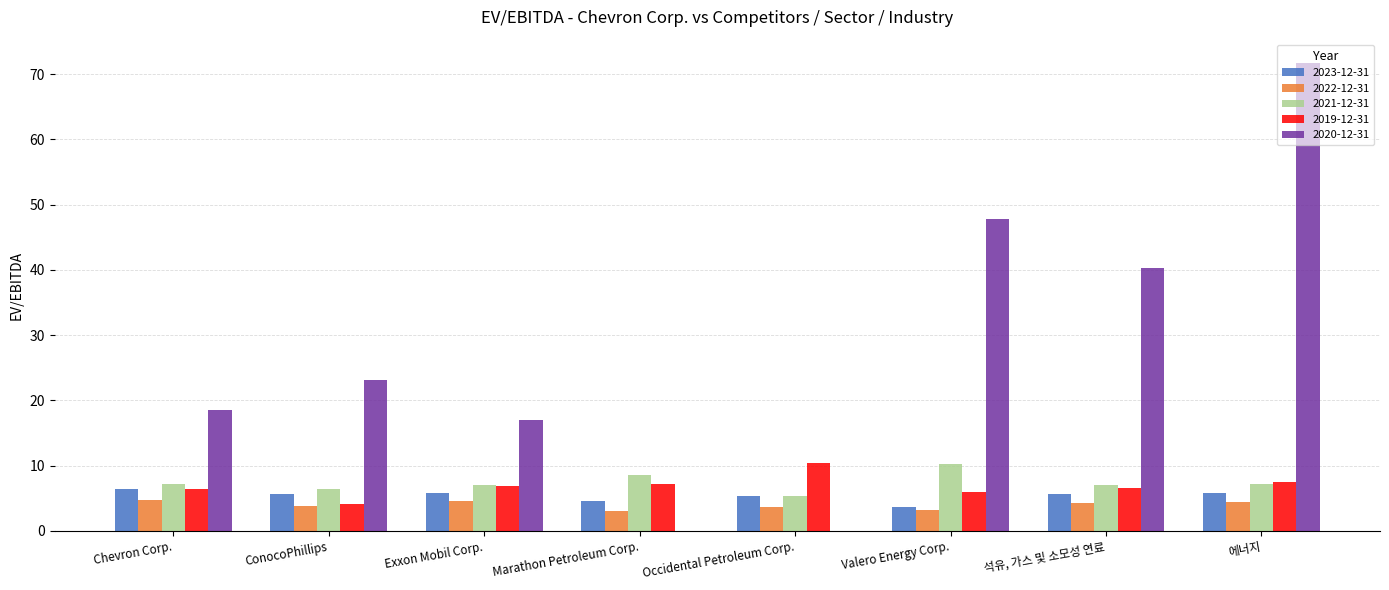

At which label does 2019-12-31 reach its peak?

Occidental Petroleum Corp.